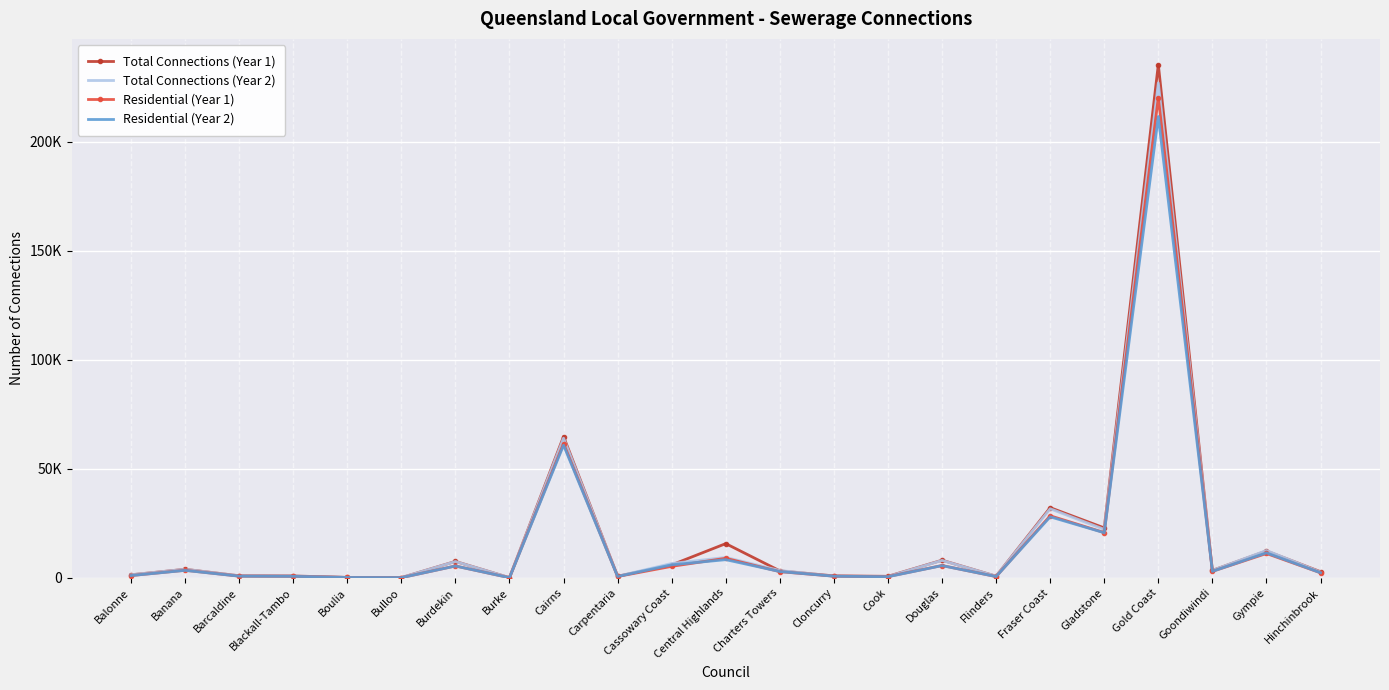

What are all the series names shown in the legend?

Total Connections (Year 1), Total Connections (Year 2), Residential (Year 1), Residential (Year 2)